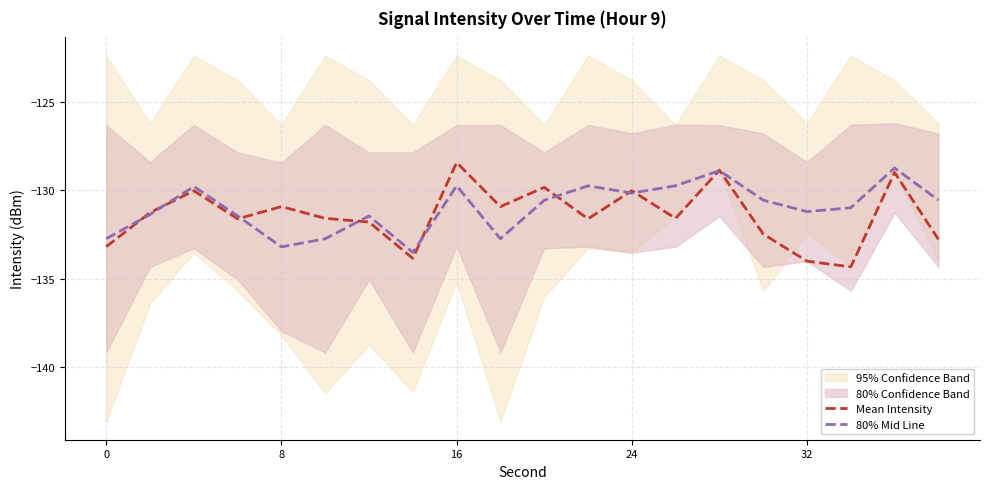

The 80% Mid Line series shows -76.2 at 0. True or false?

False